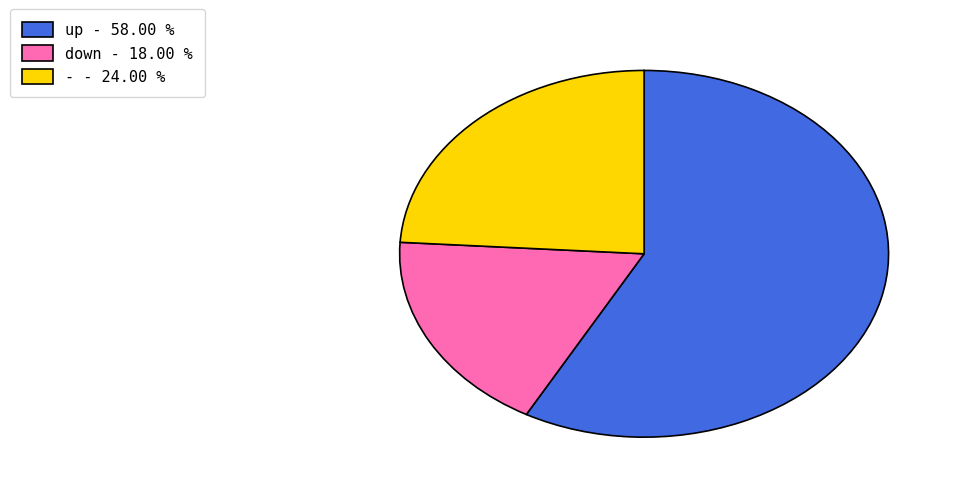

Rank the categories by value from highest to lowest.

up, -, down